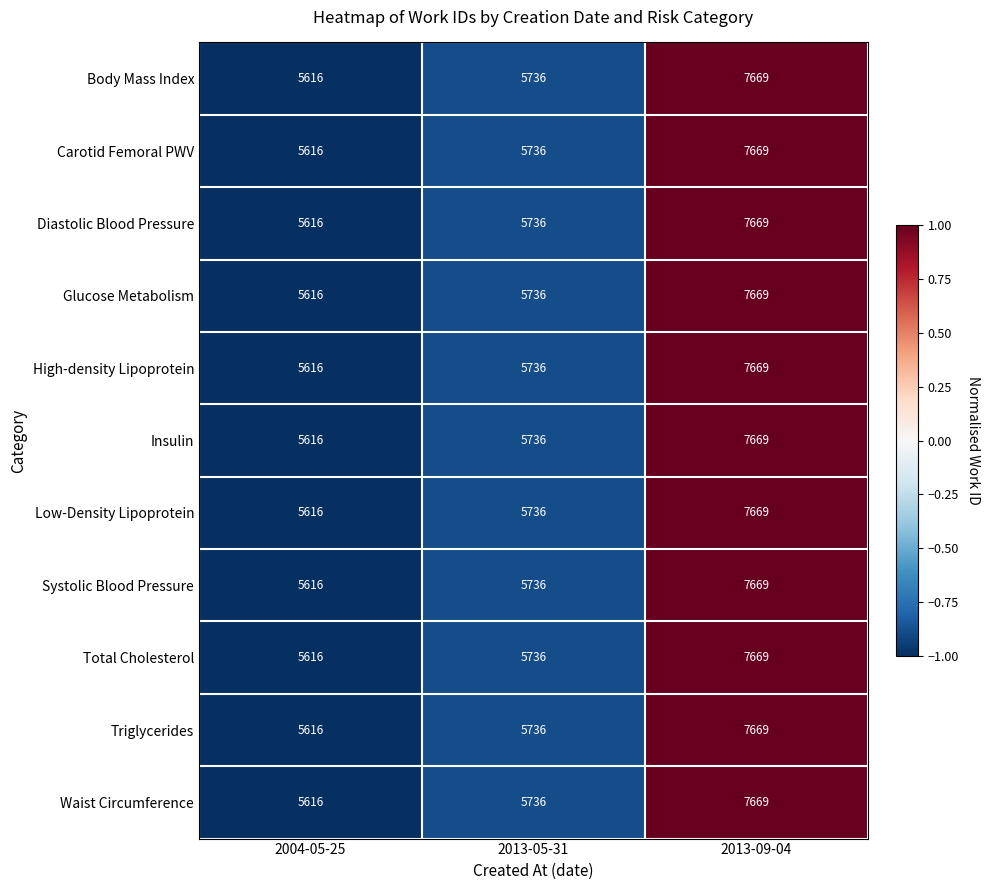

At which label is Low-Density Lipoprotein closest to 6642?

2013-05-31